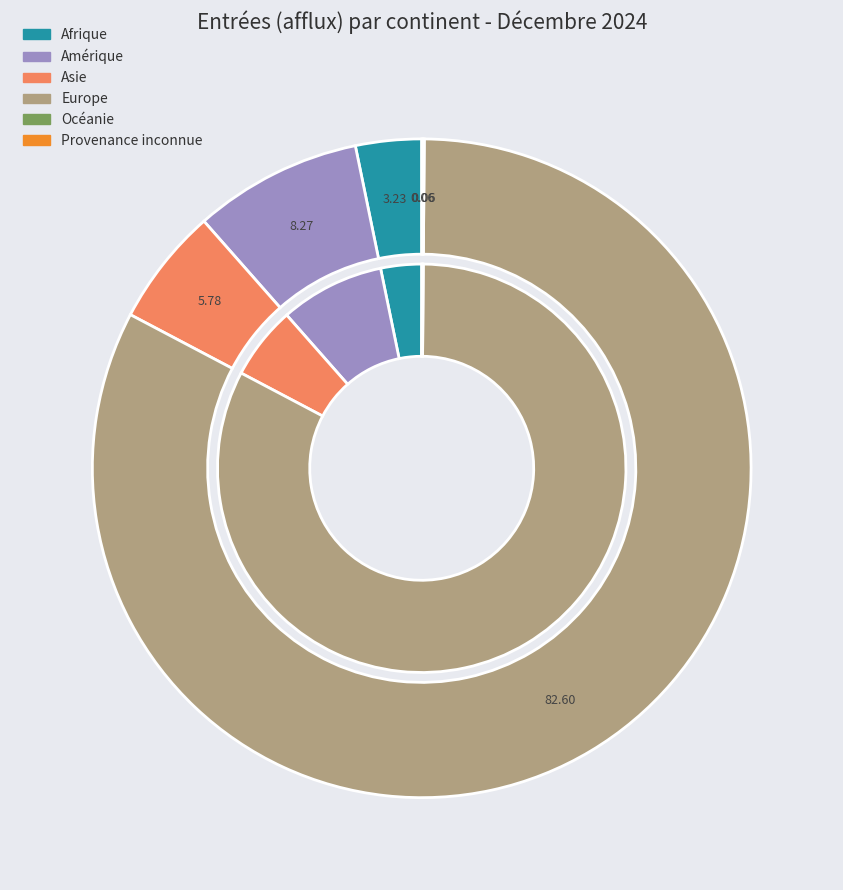

Which category has the biggest portion of the pie?

Europe